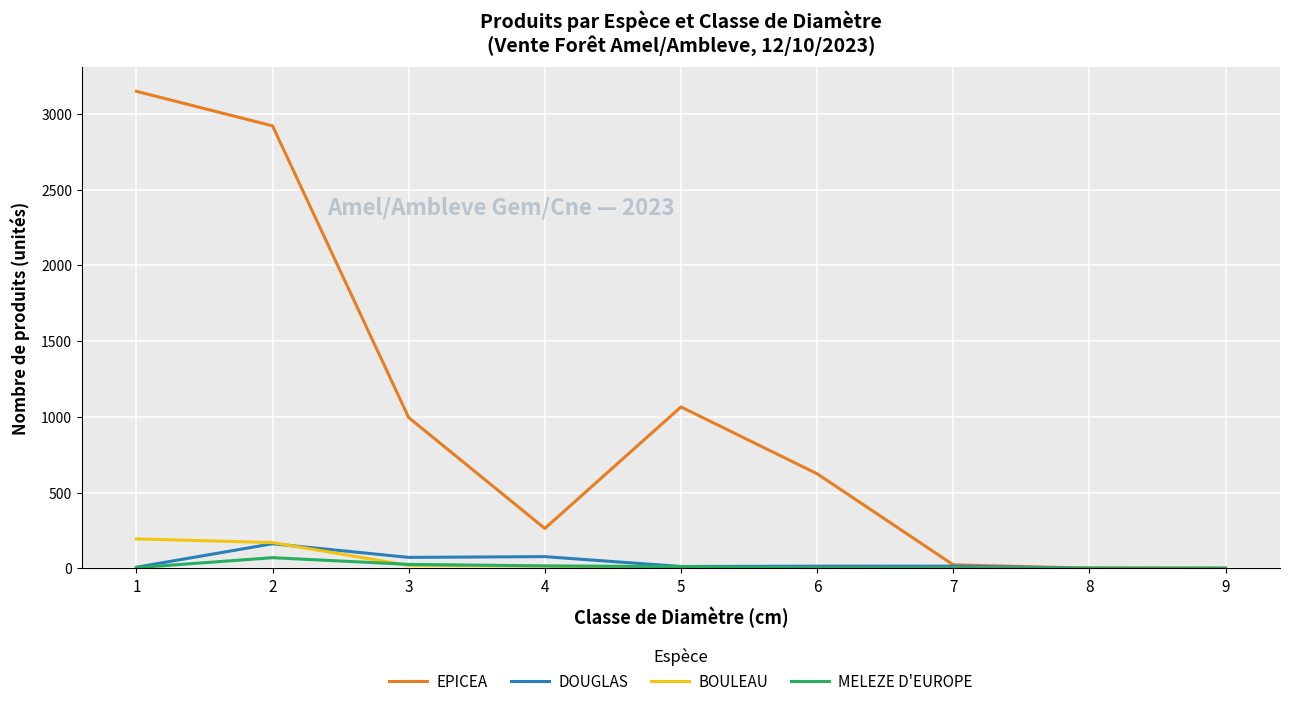

At how many categories does at least one series exceed 905?

4